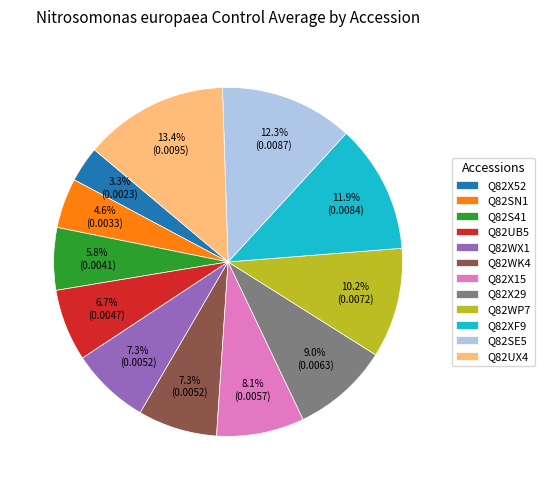

To the nearest percent, what is the combined percentage of Q82WX1 and Q82WP7?

18%